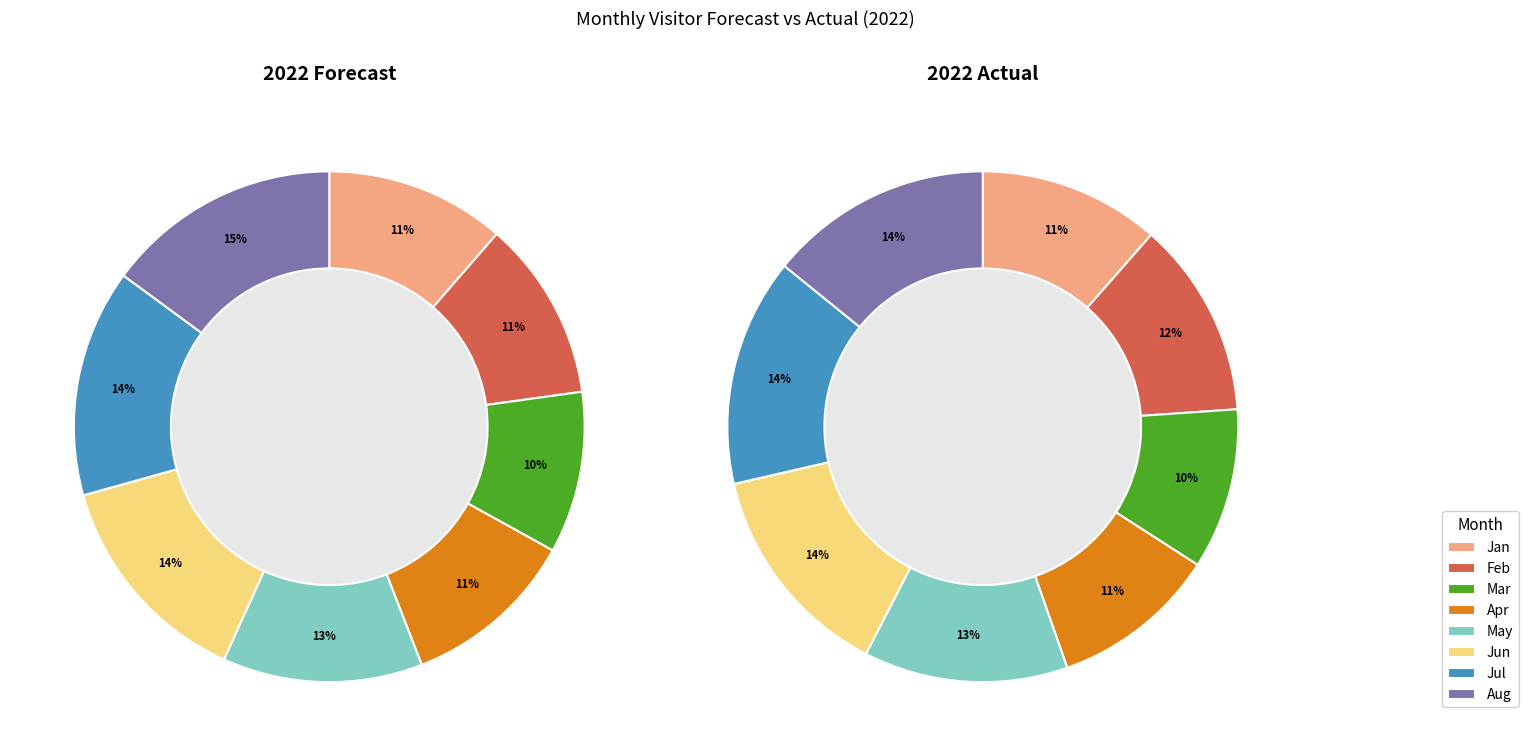

True or false: Jul accounts for 24% of the total.

False